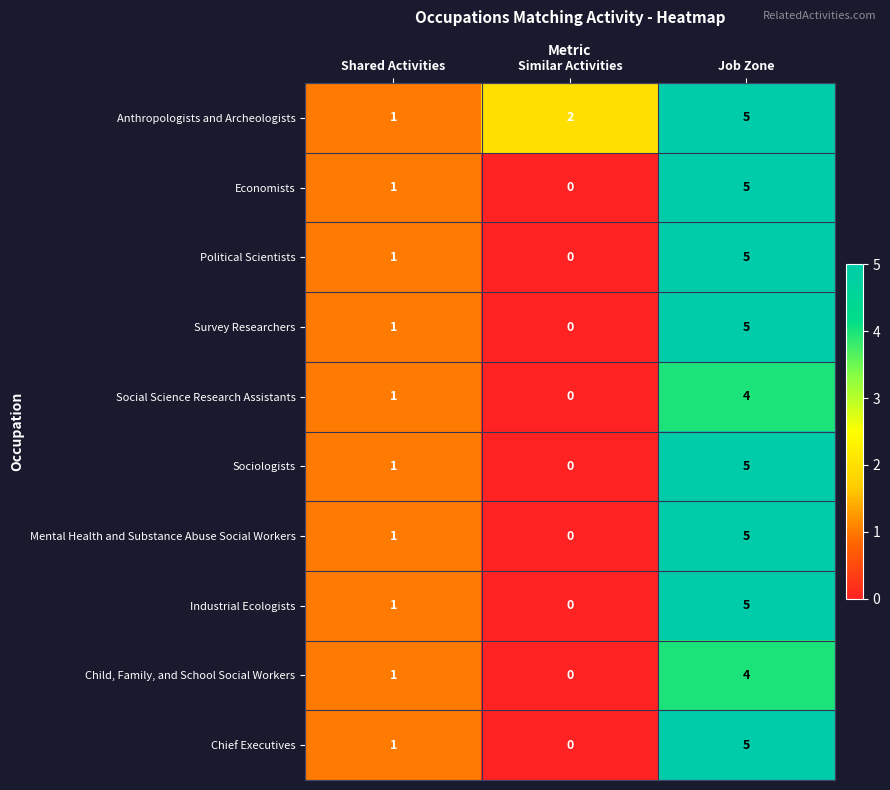

How many categories are shown in the chart?

3